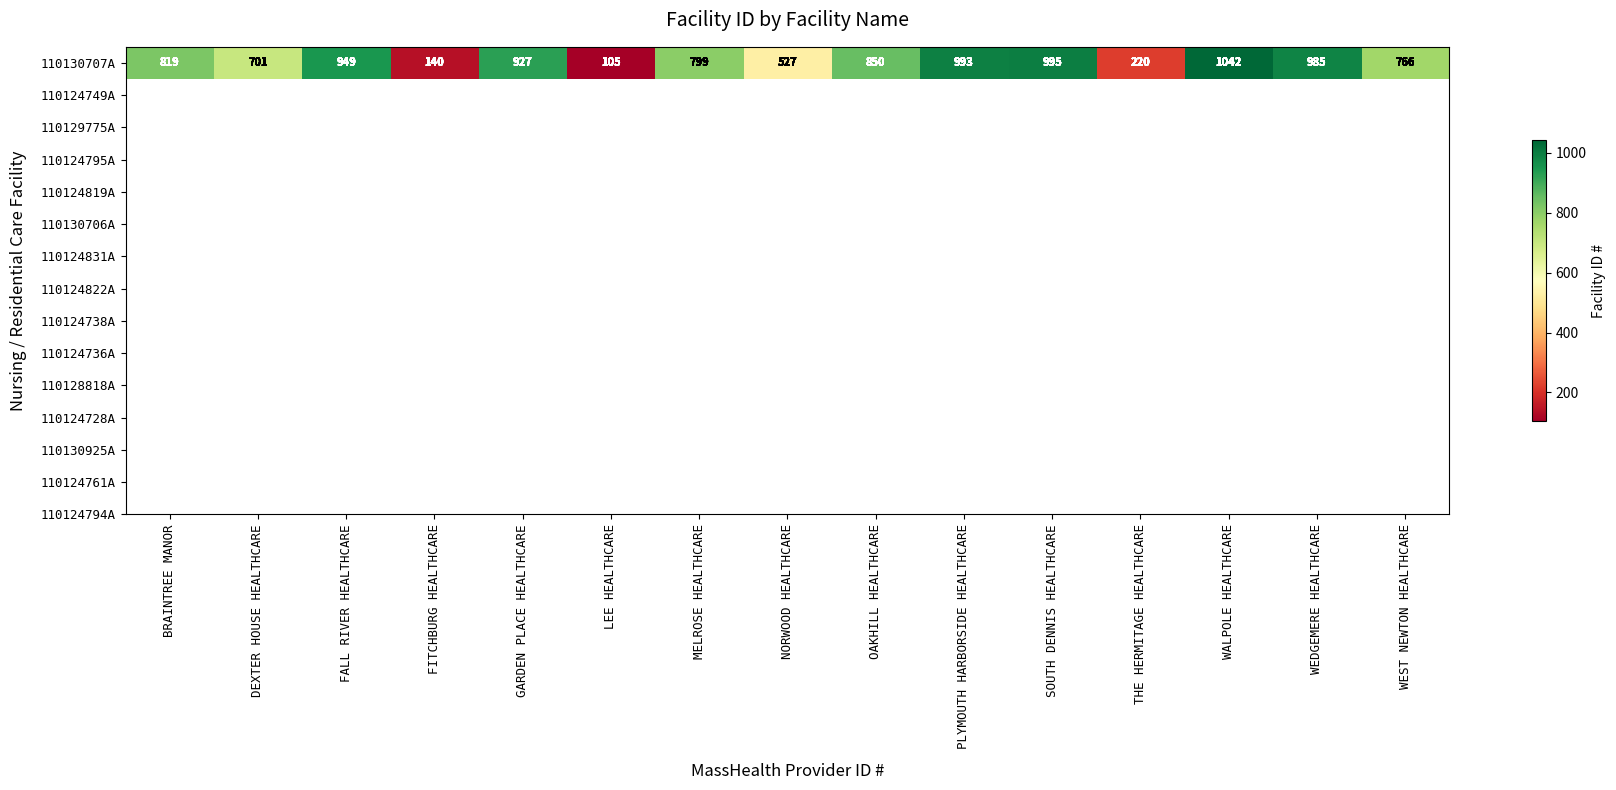

Reading left to right, extract all data points from this chart.

819	701	949	140	927	105	799	527	850	993	995	220	1042	985	766